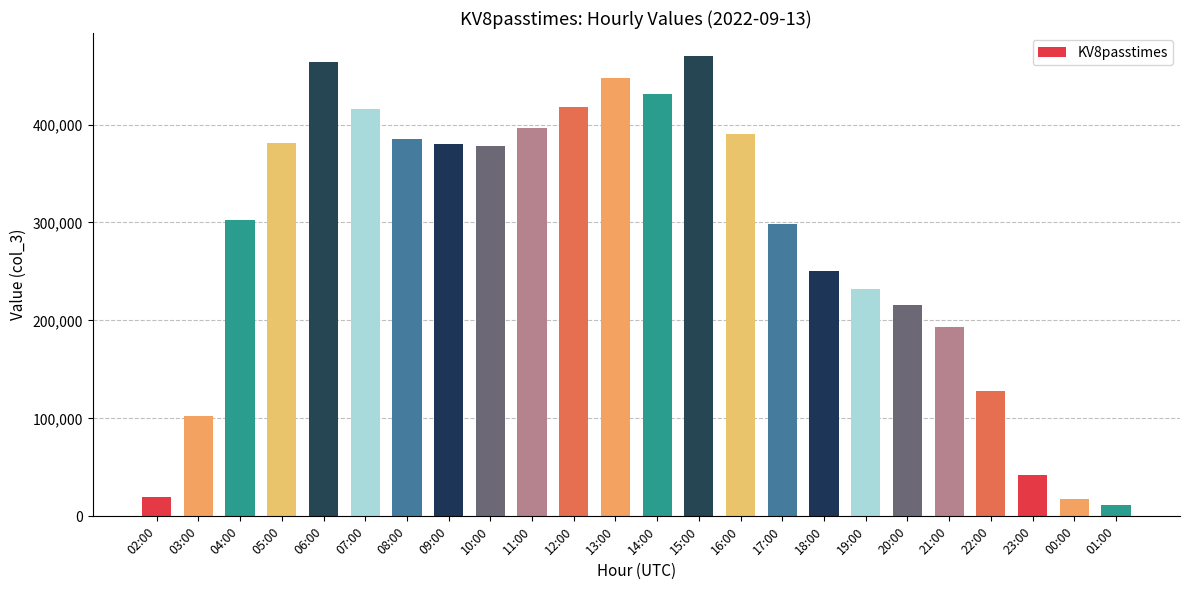

What is the value of the 7th bar from the left?

385516